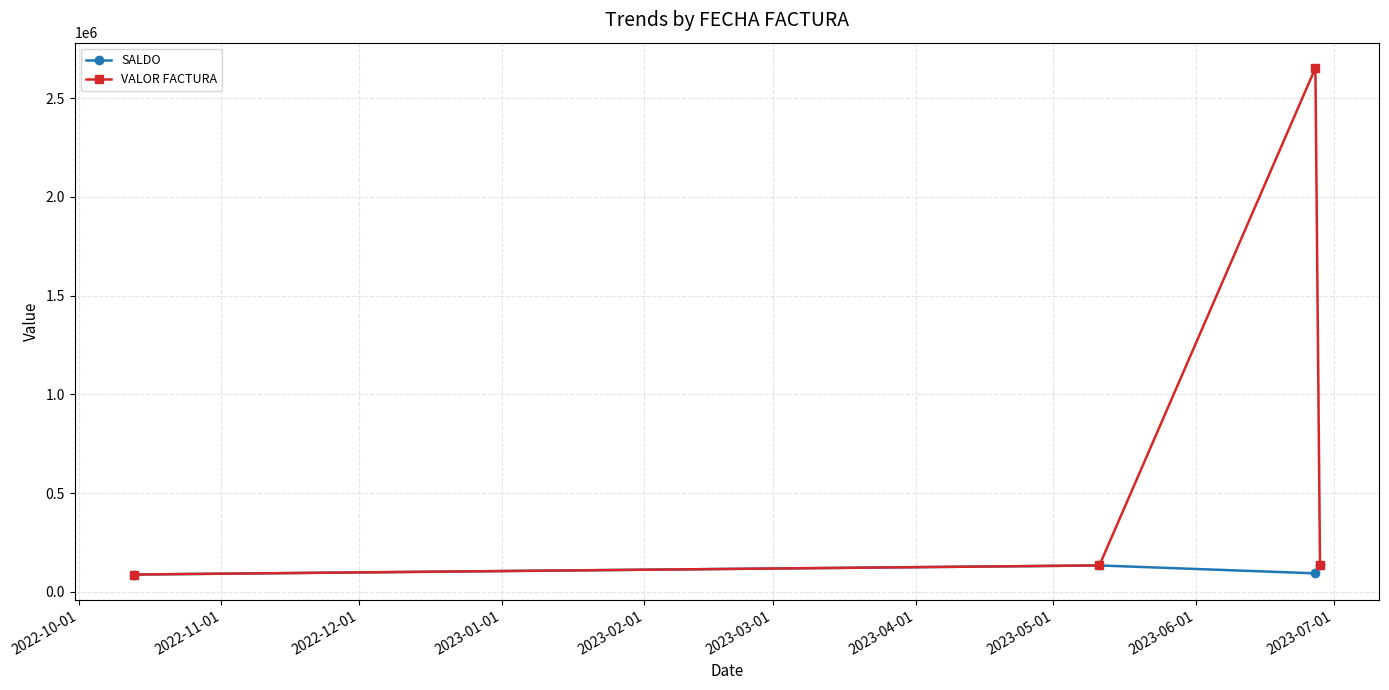

Which series has the largest total across all categories?

VALOR FACTURA